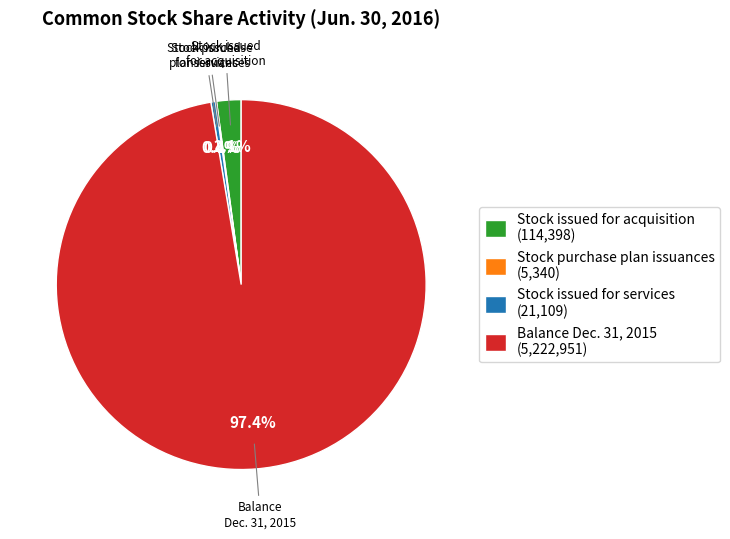

Is there any slice that represents more than half of the pie?

Yes